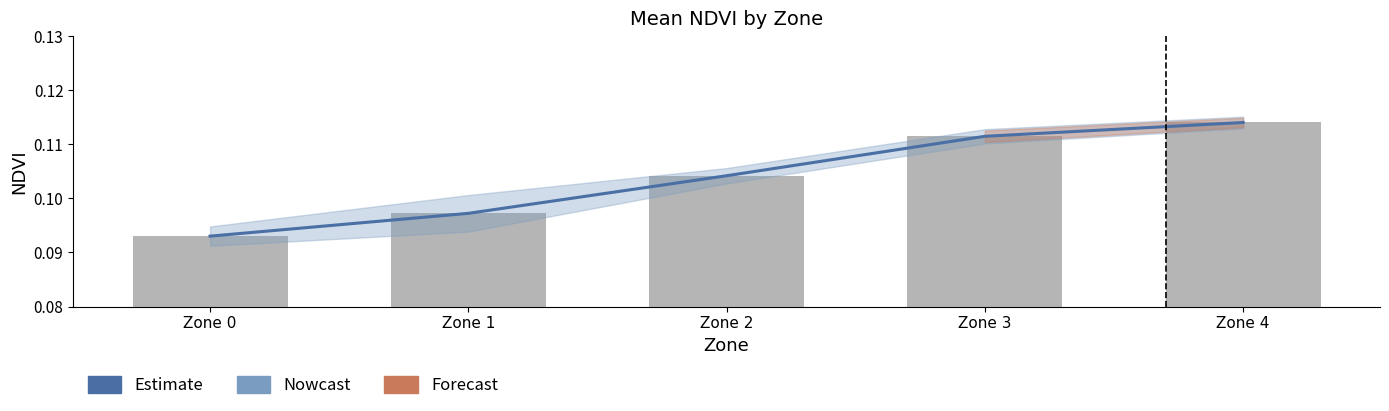

Reading right to left, transcribe all the data shown in this chart.

Estimate: Zone 4=0.1	Zone 3=0.1	Zone 2=0.1	Zone 1=0.1	Zone 0=0.1
Raw Zone Mean: Zone 4=0.1	Zone 3=0.1	Zone 2=0.1	Zone 1=0.1	Zone 0=0.1